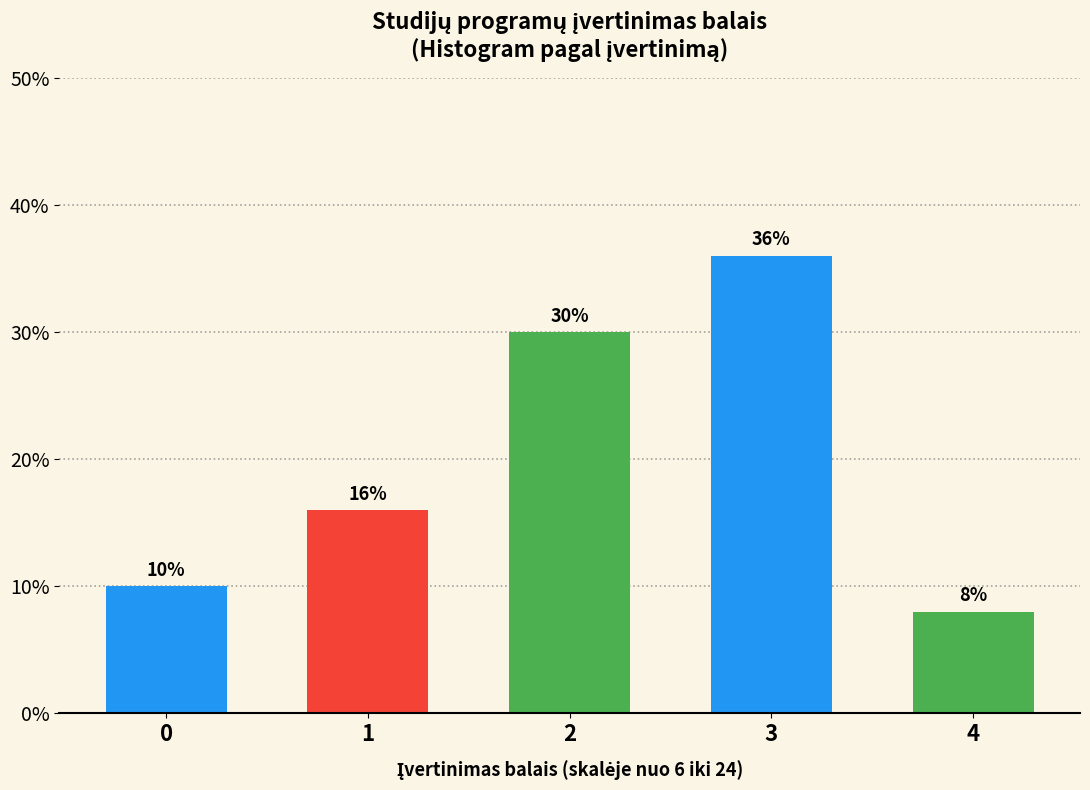

Reading left to right, what are all the values shown in this chart?

0=10	1=16	2=30	3=36	4=8